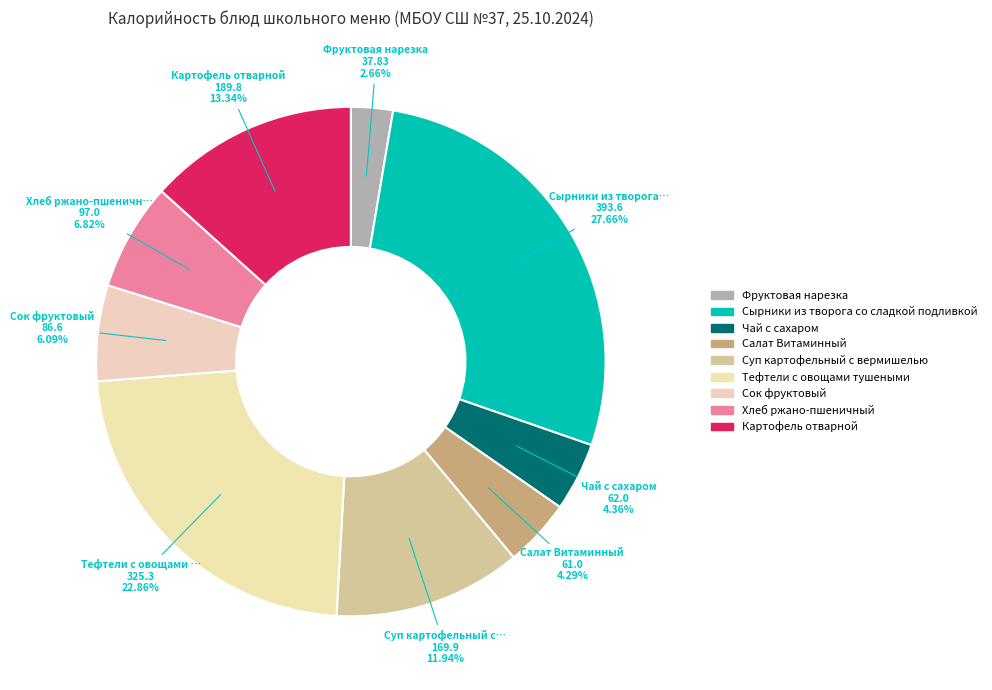

Count the number of slices in the pie.

9